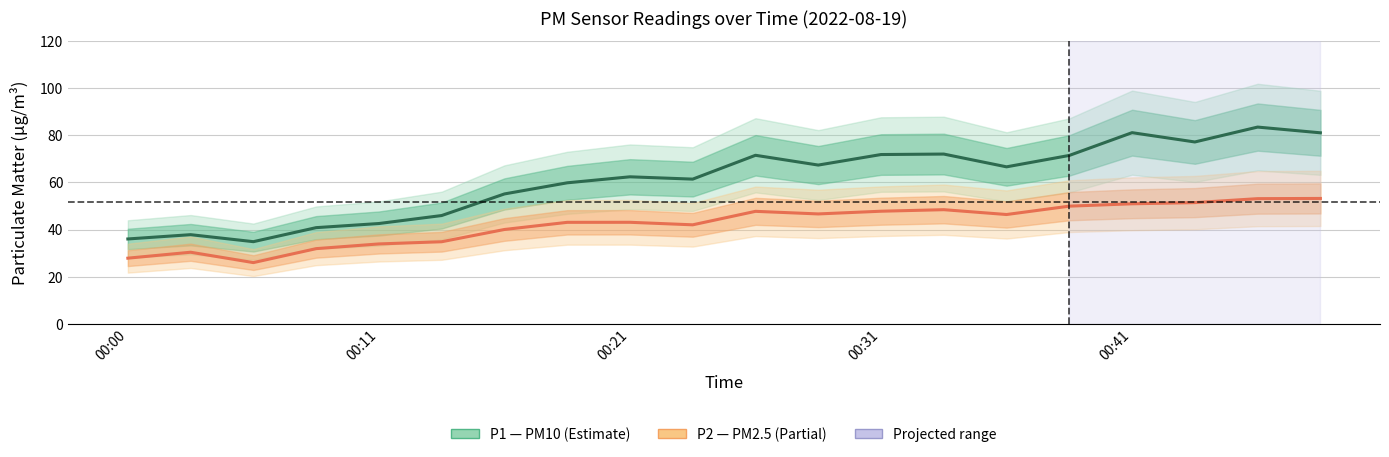

True or false: P1 (PM10) and P2 (PM2.5) intersect in this chart.

False